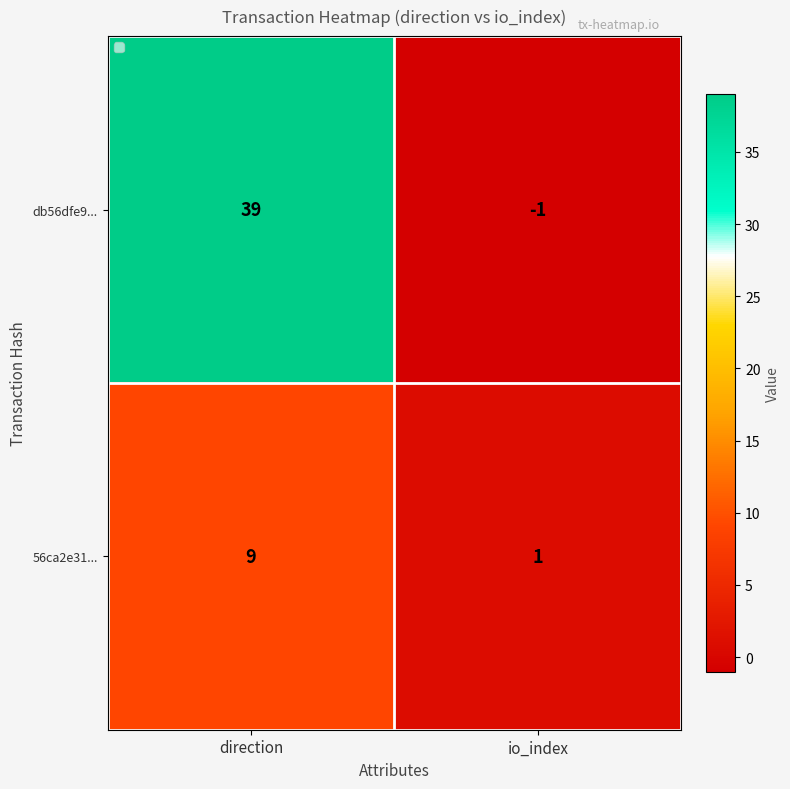

Which category has the highest value across all series?

direction